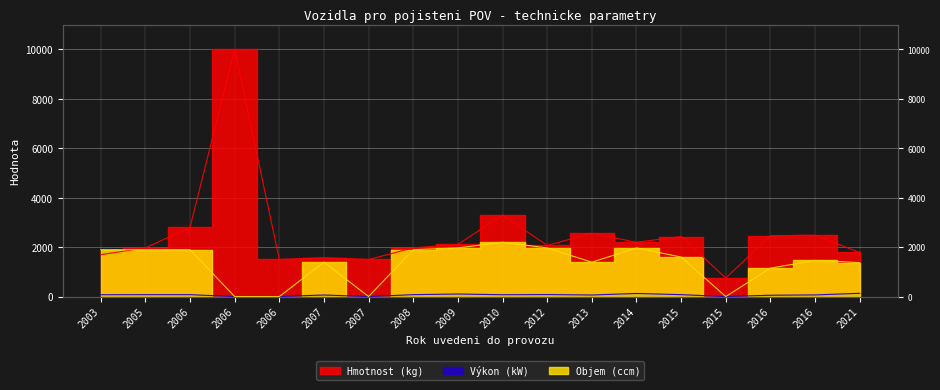

Which category has the lowest value in the Výkon (kW) series?

2006